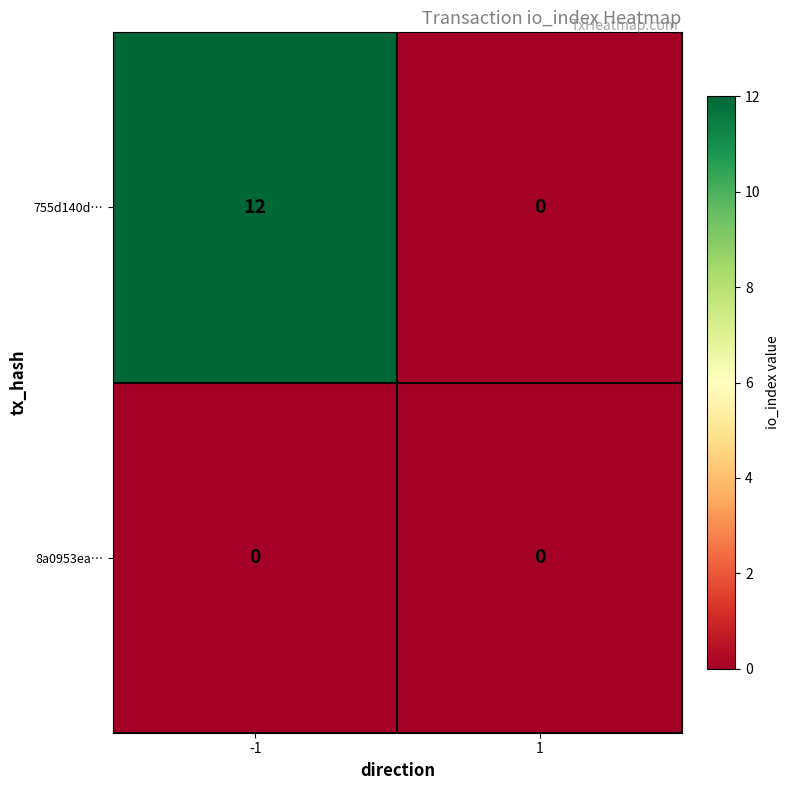

Which series has the largest range (max minus min)?

755d140d…